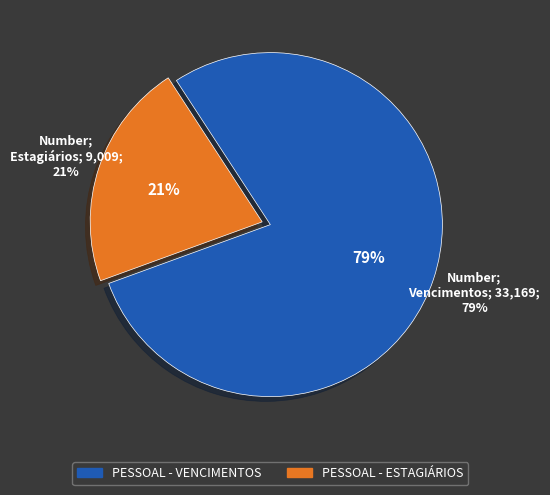

True or false: PESSOAL - ESTAGIÁRIOS accounts for 21% of the total.

True